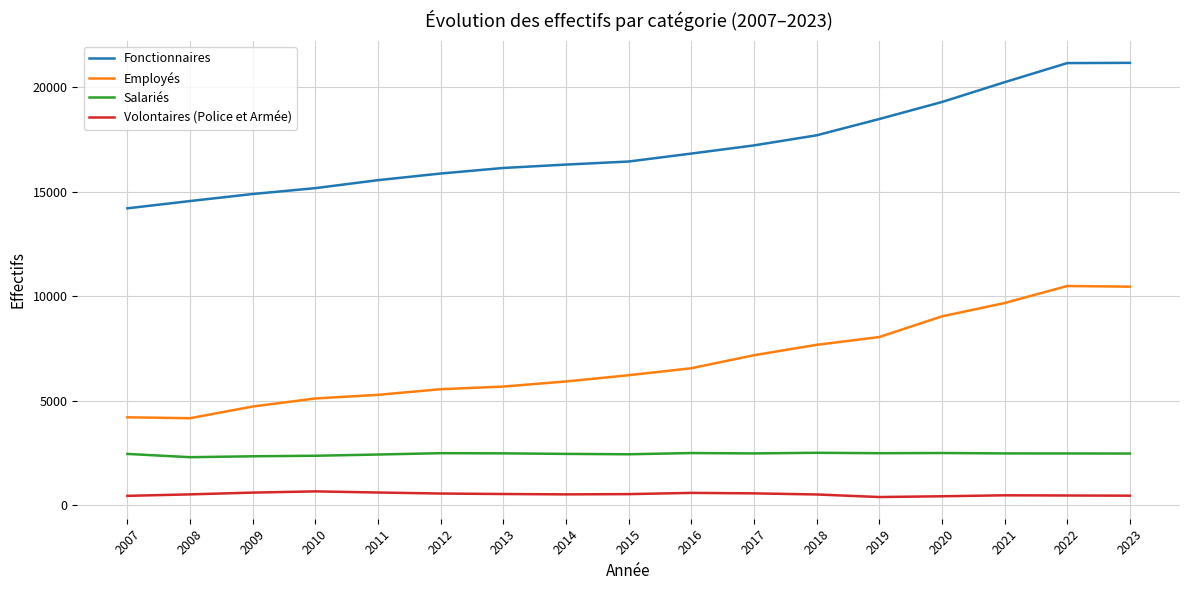

Rank the series at 2015 from highest to lowest value.

Fonctionnaires, Employés, Salariés, Volontaires (Police et Armée)